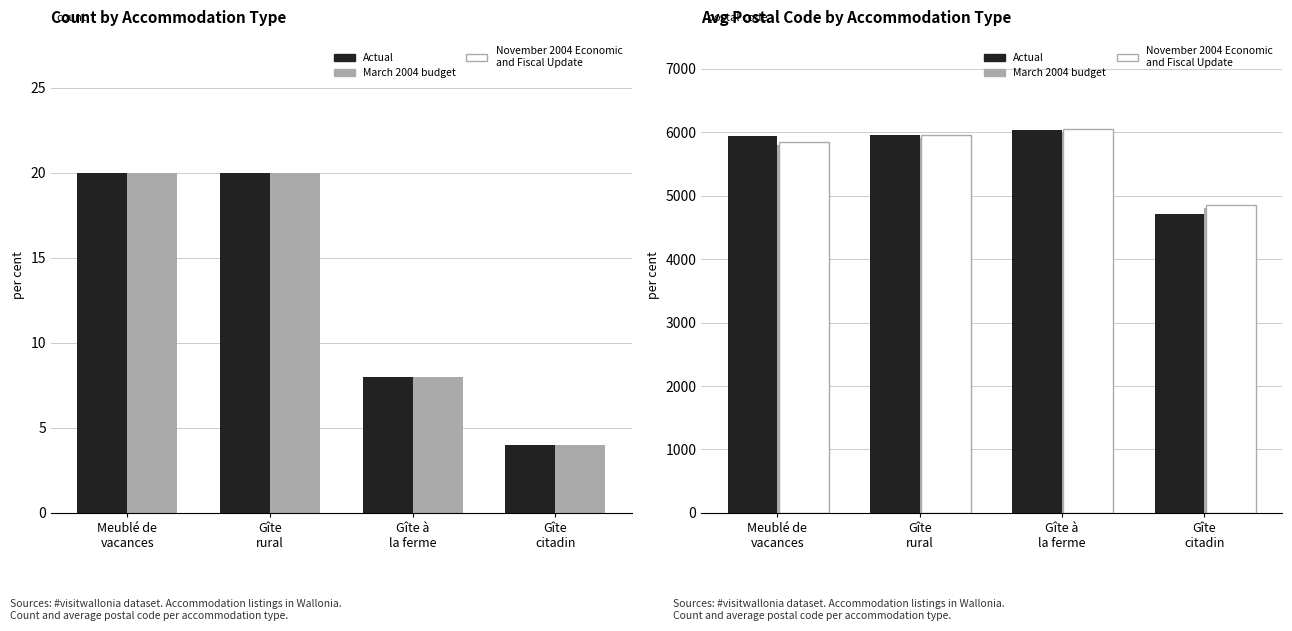

Is the value of March estimate at Meublé de
vacances greater than the value of Actual at Meublé de
vacances?

No